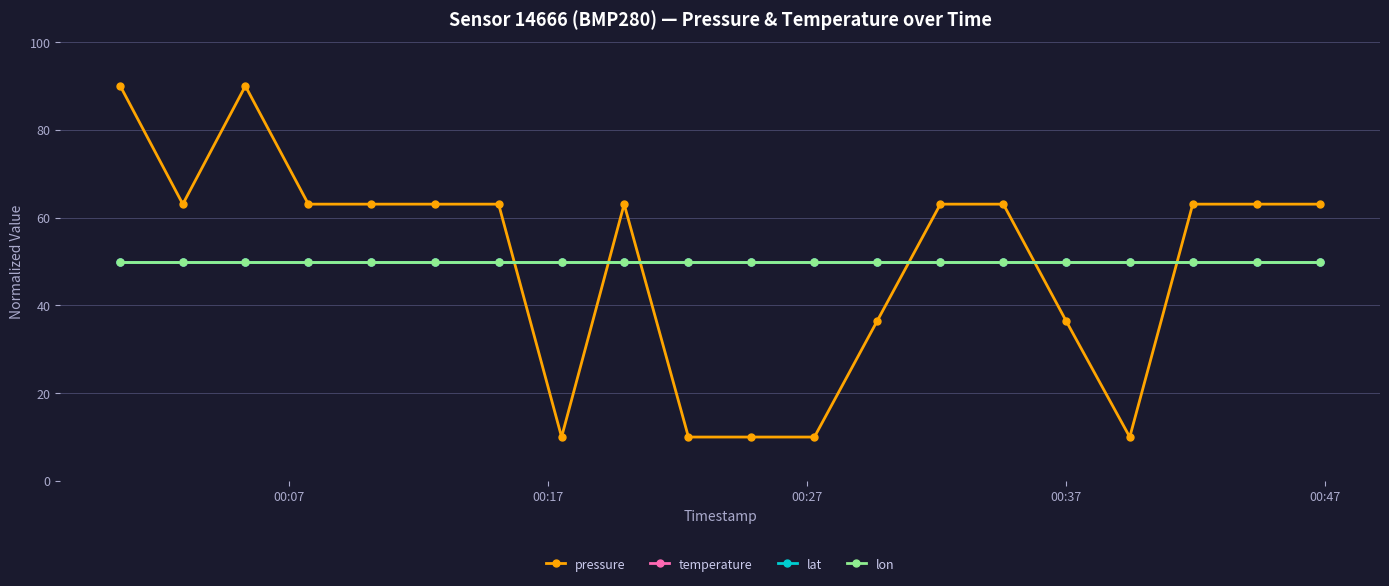

Does the chart have visible grid lines?

Yes